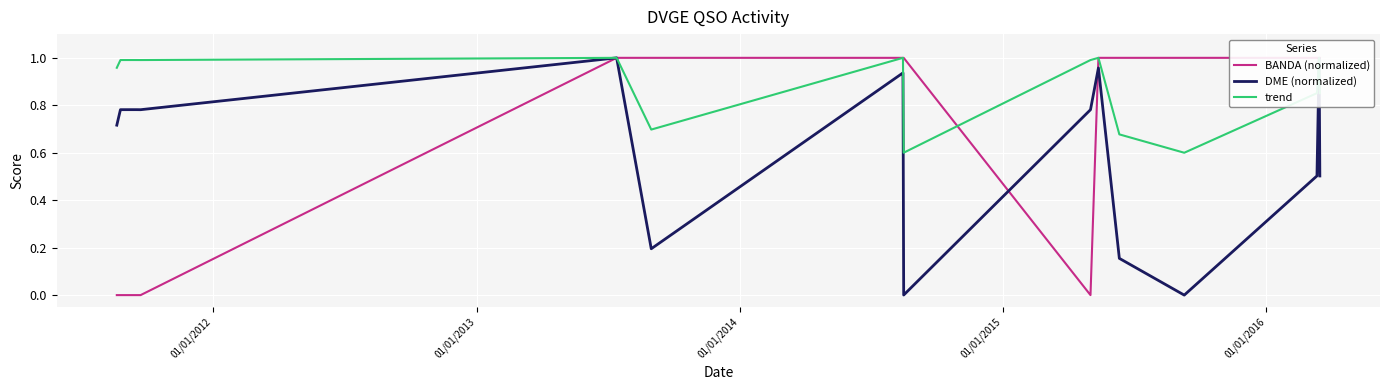

Reading left to right, what are all the values shown in this chart?

BANDA (normalized): 0.0	0.0	0.0	0.0	0.0	1.0	1.0	1.0	1.0	0.0	1.0	1.0	1.0	1.0	1.0	1.0
DME (normalized): 0.7	0.8	0.8	0.8	0.8	1.0	0.2	0.9	0.0	0.8	1.0	0.2	0.0	0.5	1.0	0.5
trend: 1.0	1.0	1.0	1.0	1.0	1.0	0.7	1.0	0.6	1.0	1.0	0.7	0.6	0.9	1.0	0.9